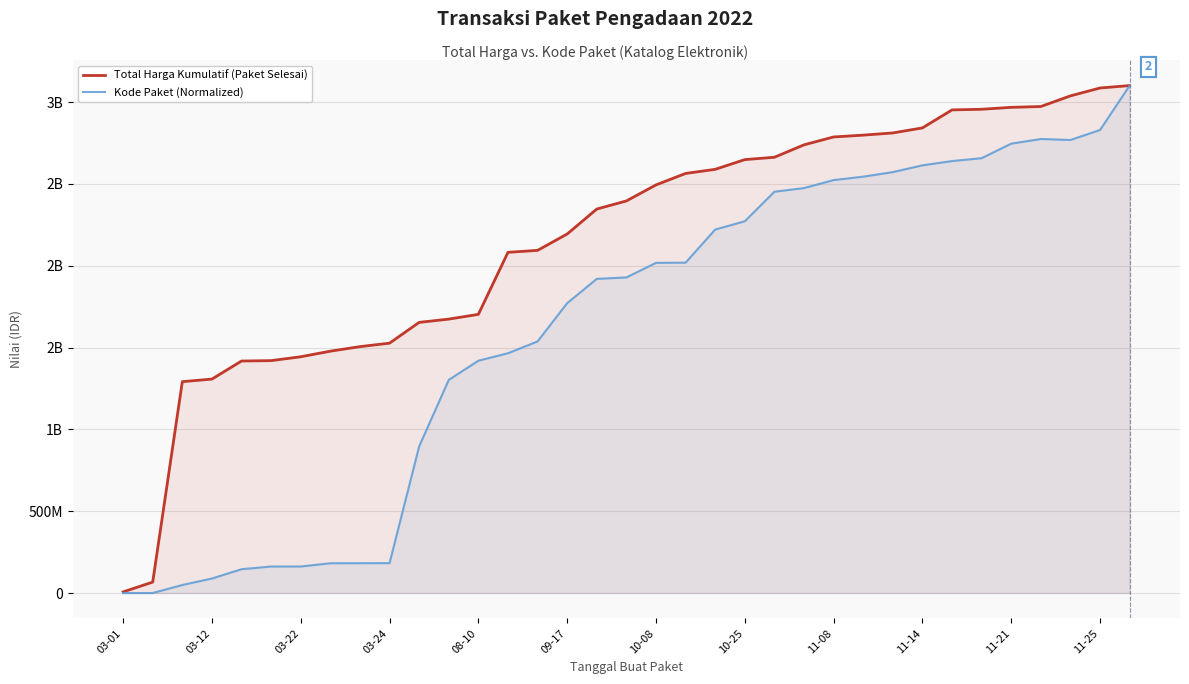

True or false: Total Harga Kumulatif (Paket Selesai) has more than 0 points higher than both neighbors.

False